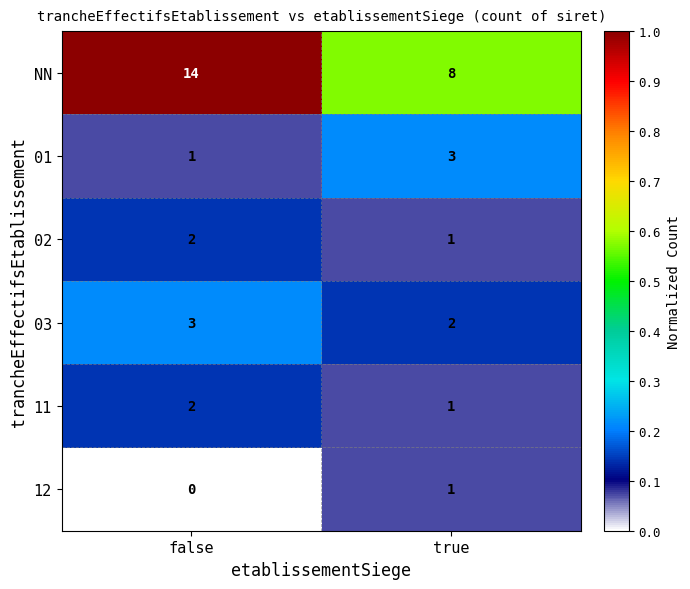

List the labels in order of 02 value, largest first.

false, true